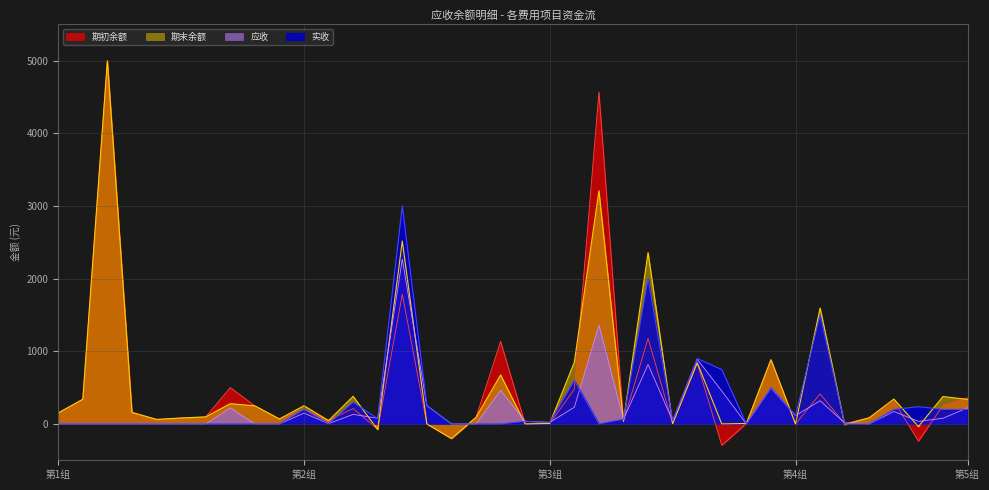

What is the difference between the highest and lowest values at 第1组?

151.0